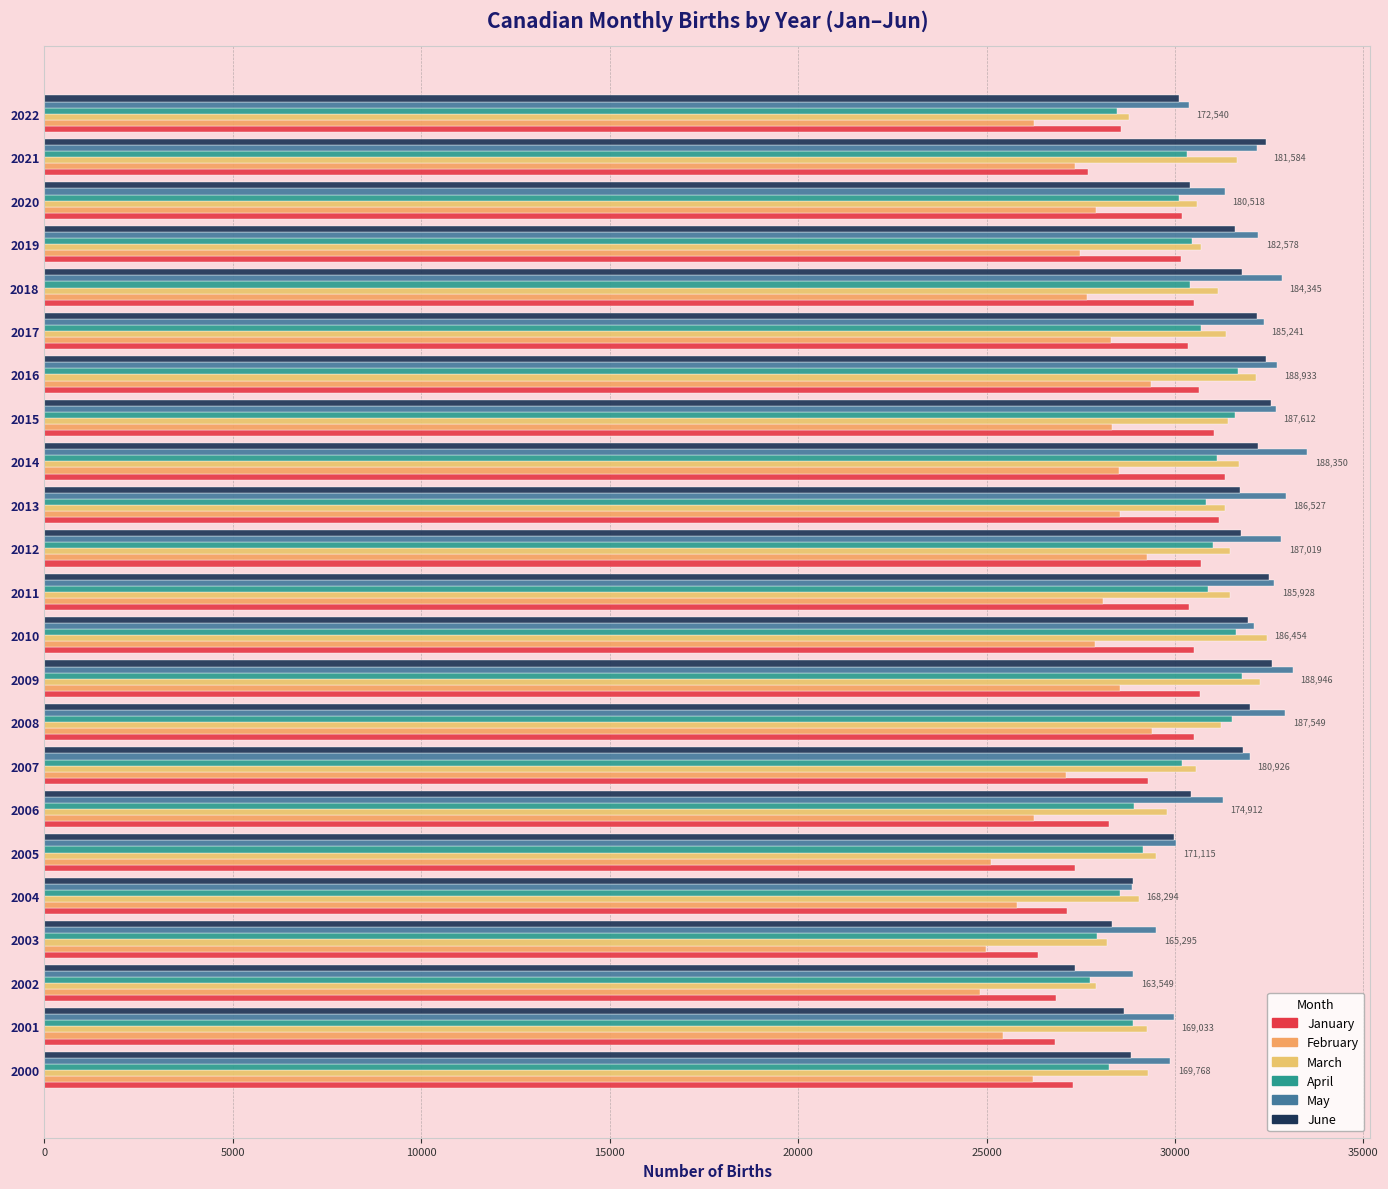

What position from the left is 20000?

5